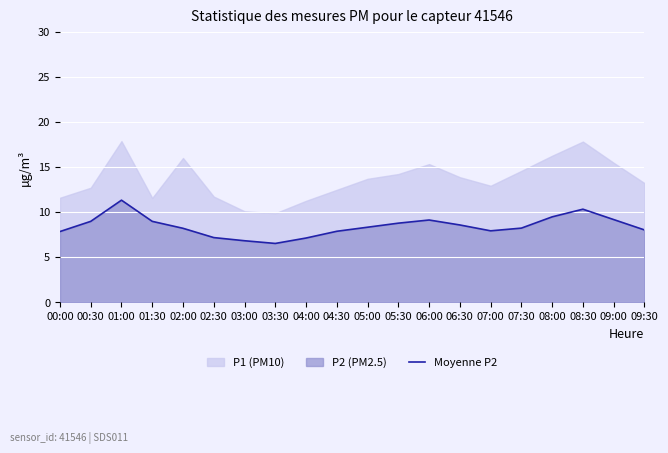

What is the label of the 9th point from the left?

04:00